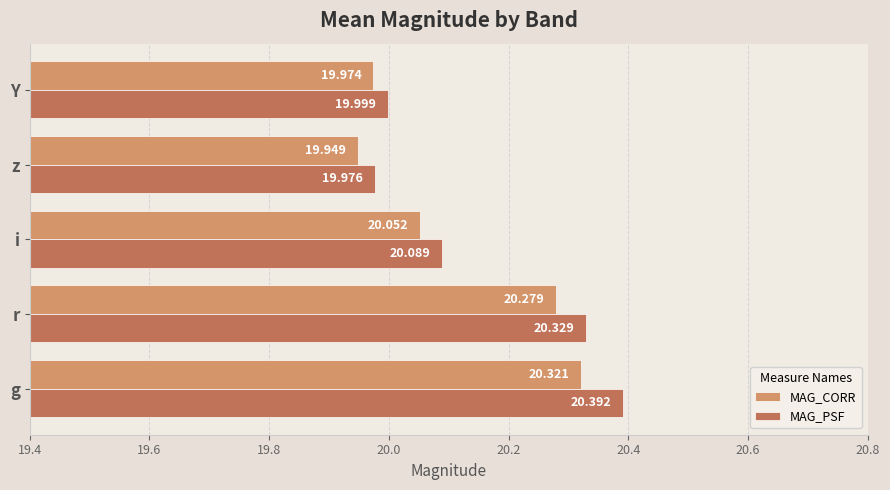

Where is MAG_PSF nearest to the value 20?

Y